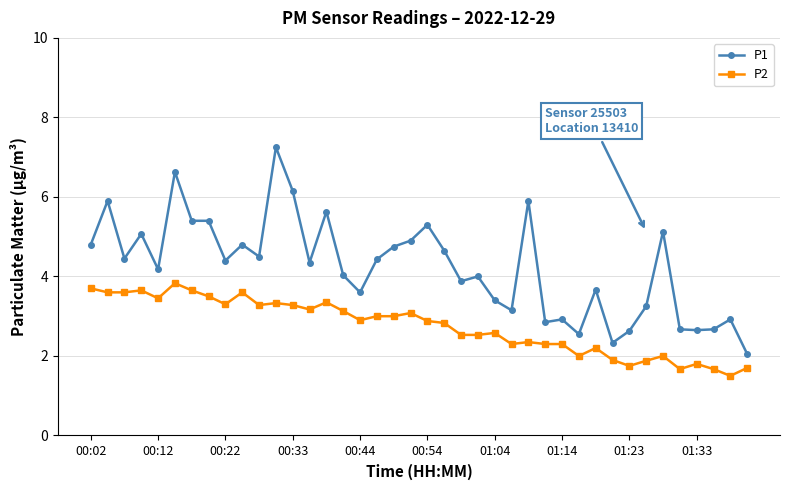

What is the value of the P2 point at the 23rd from the left?

2.5